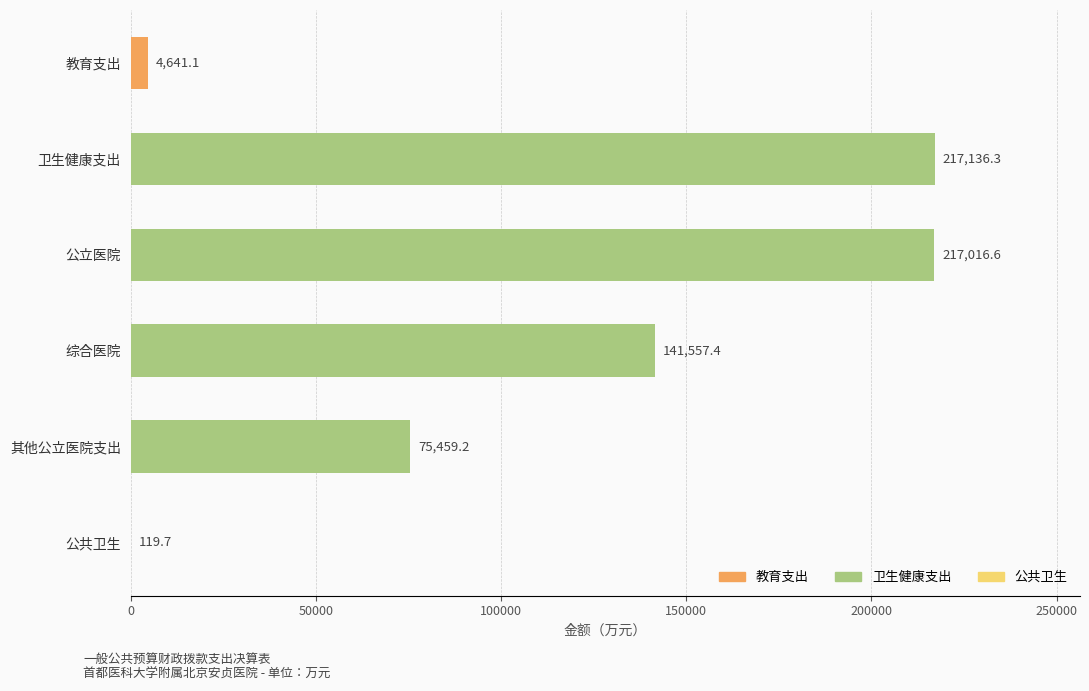

At which label is the value closest to 108628?

综合医院